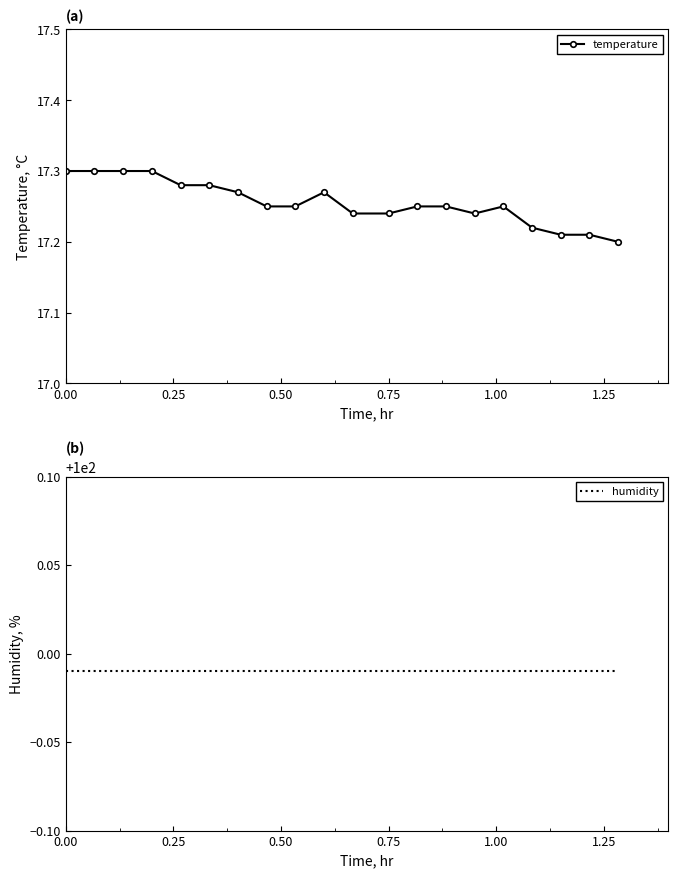

True or false: temperature has more than 1 interior local peaks.

True